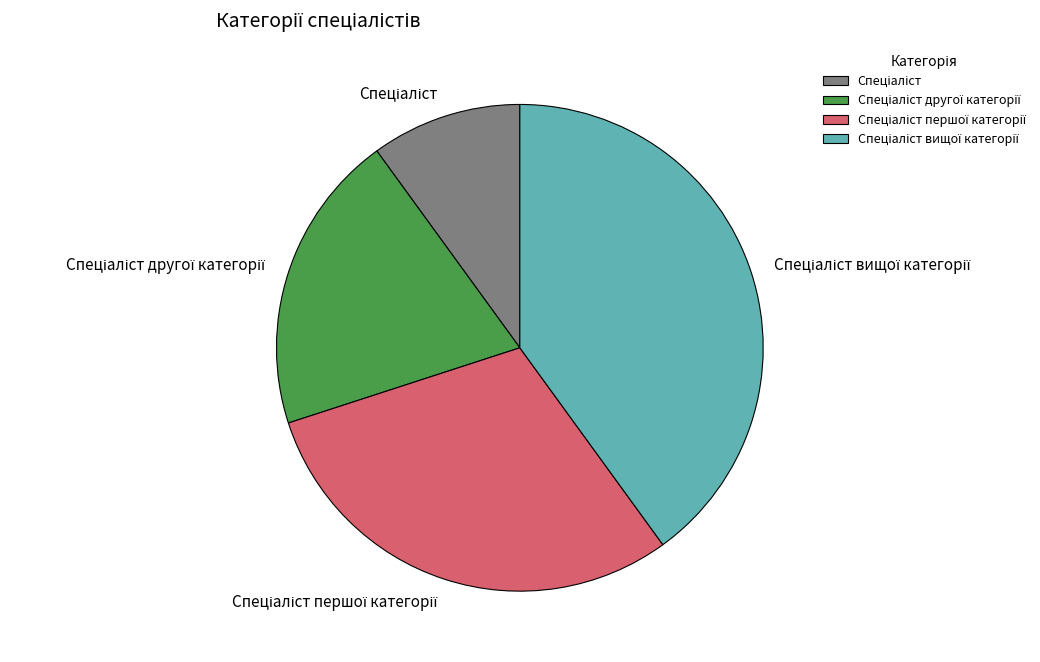

Is there any slice that represents more than half of the pie?

No